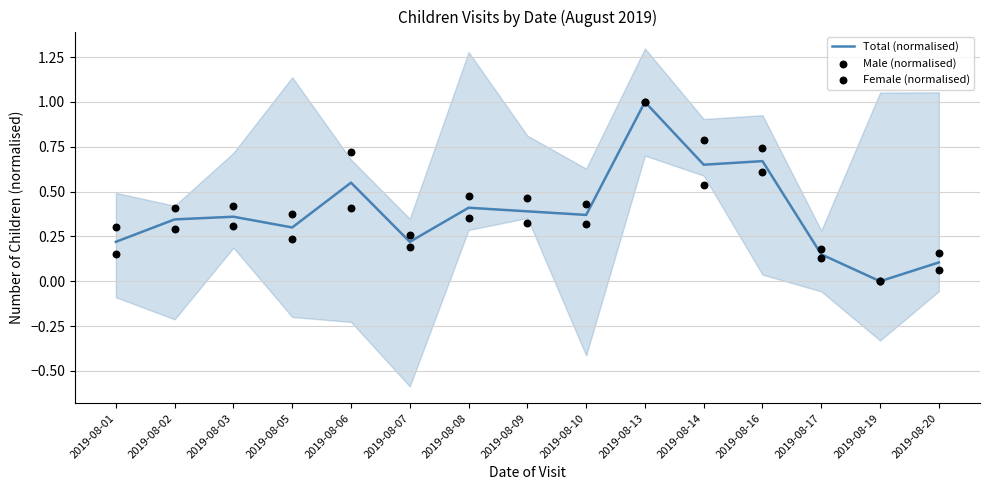

Which series reaches the minimum Y coordinate?

Total (normalised)